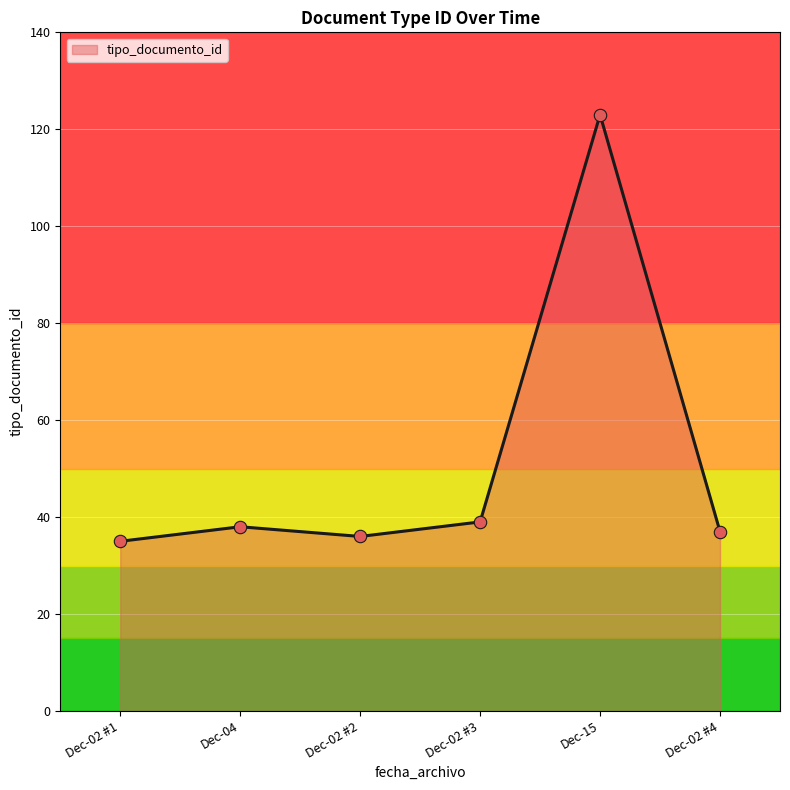

What is the ratio of the value at Dec-02 #3 to the value at Dec-15?

0.3